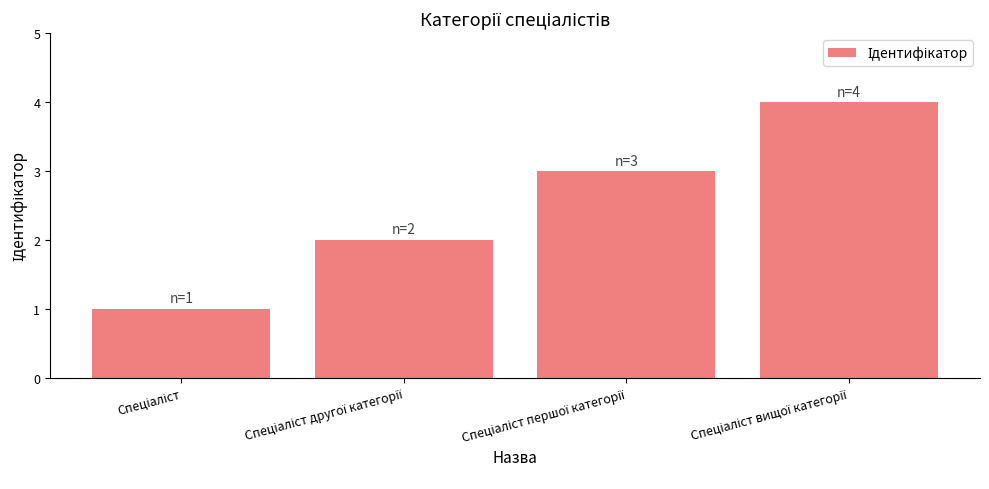

How many distinct data groups are displayed?

1